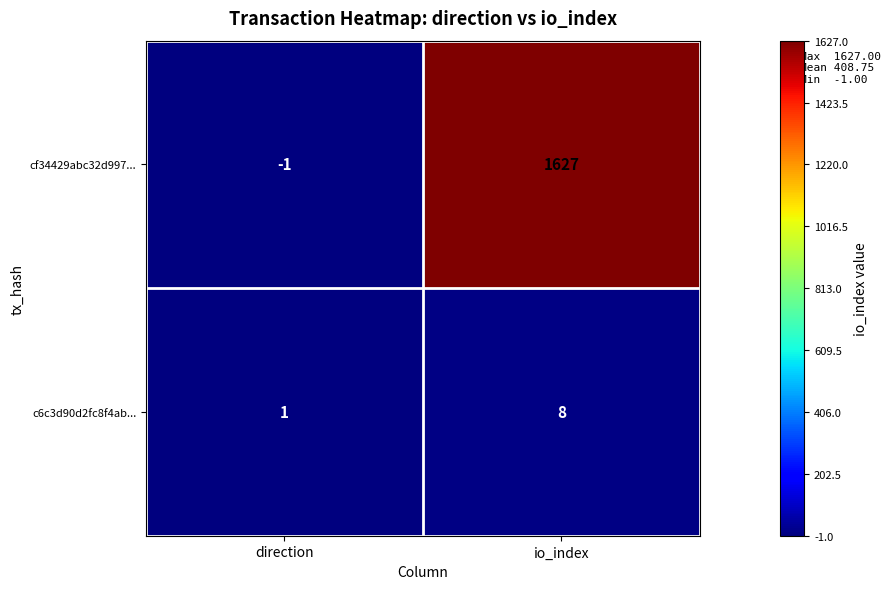

Reading right to left, list all the values displayed in this chart.

cf34429abc32d997...: io_index=1627	direction=-1
c6c3d90d2fc8f4ab...: io_index=8	direction=1